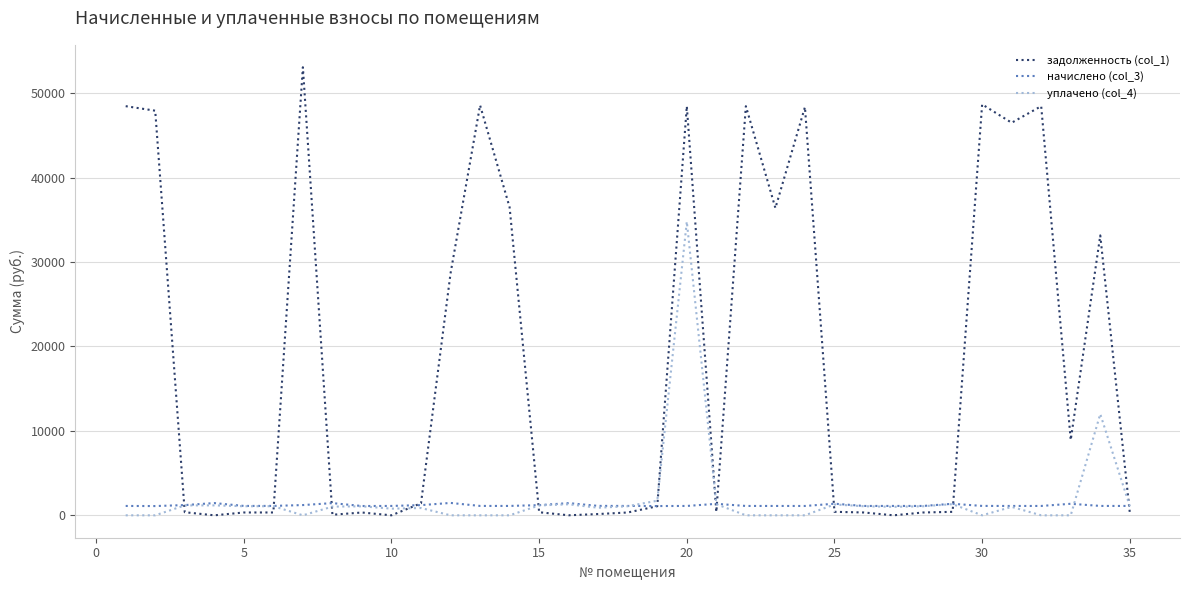

List the series in order of their peak value, lowest first.

начислено (col_3), уплачено (col_4), задолженность (col_1)